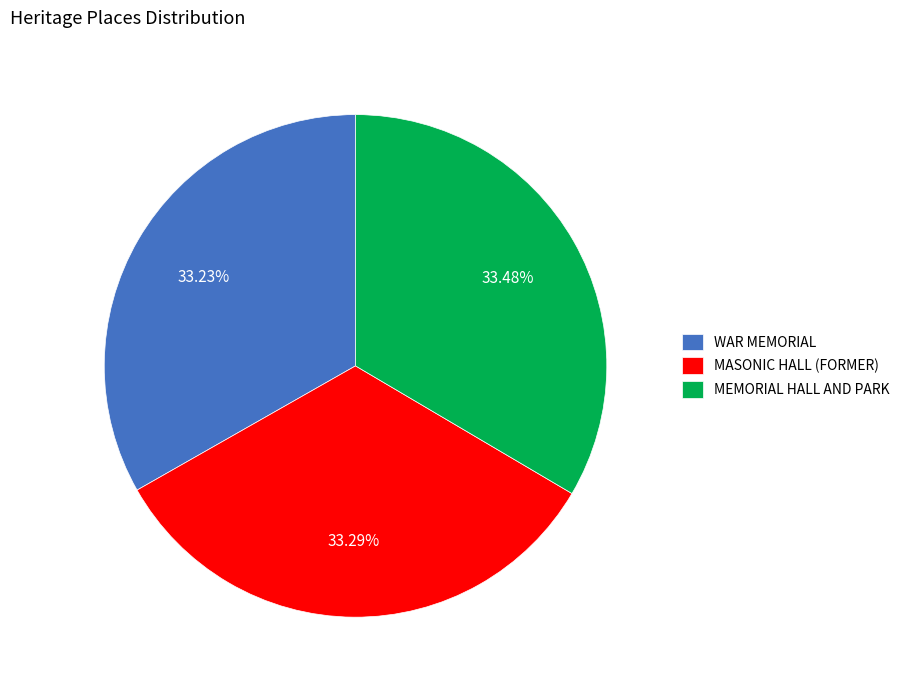

Approximately how many times larger is the value at MASONIC HALL (FORMER) compared to MEMORIAL HALL AND PARK?

1.0